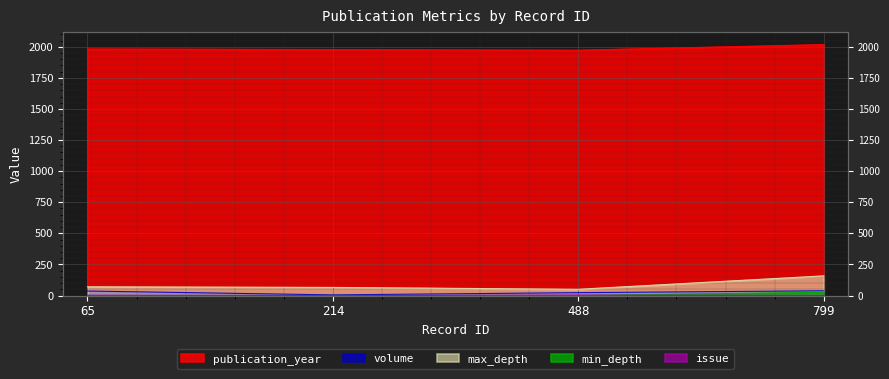

Which has a higher value, 799 or 65?

799